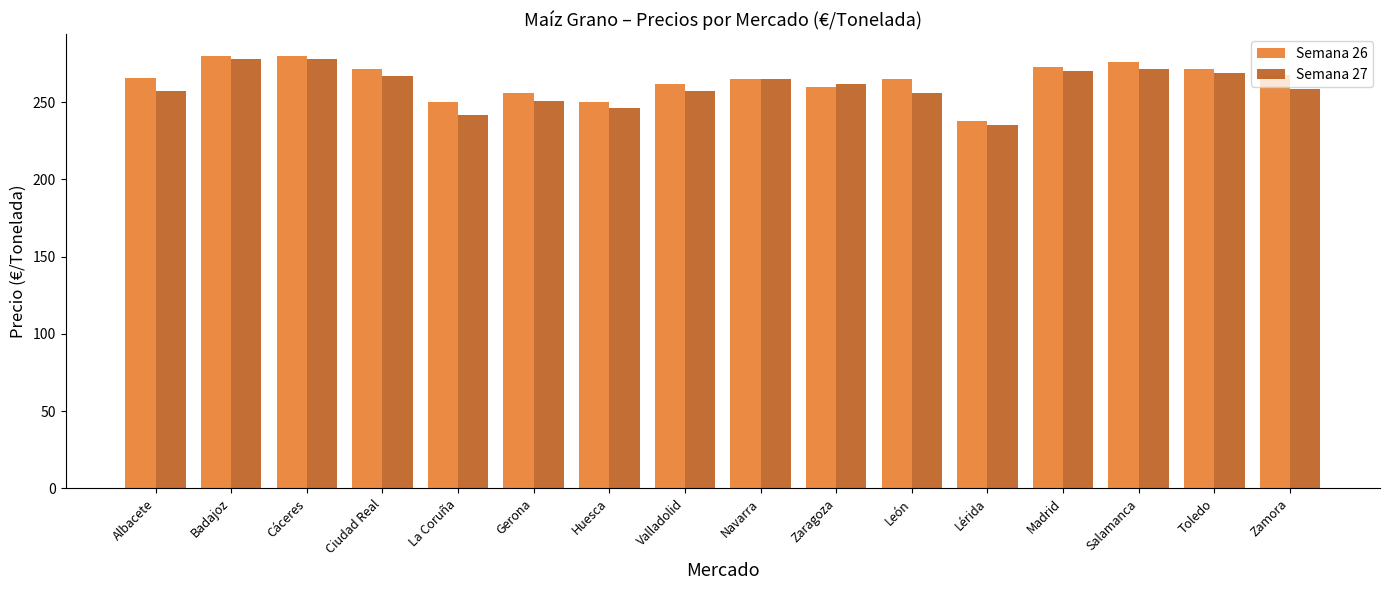

Count the number of categories in the chart.

16